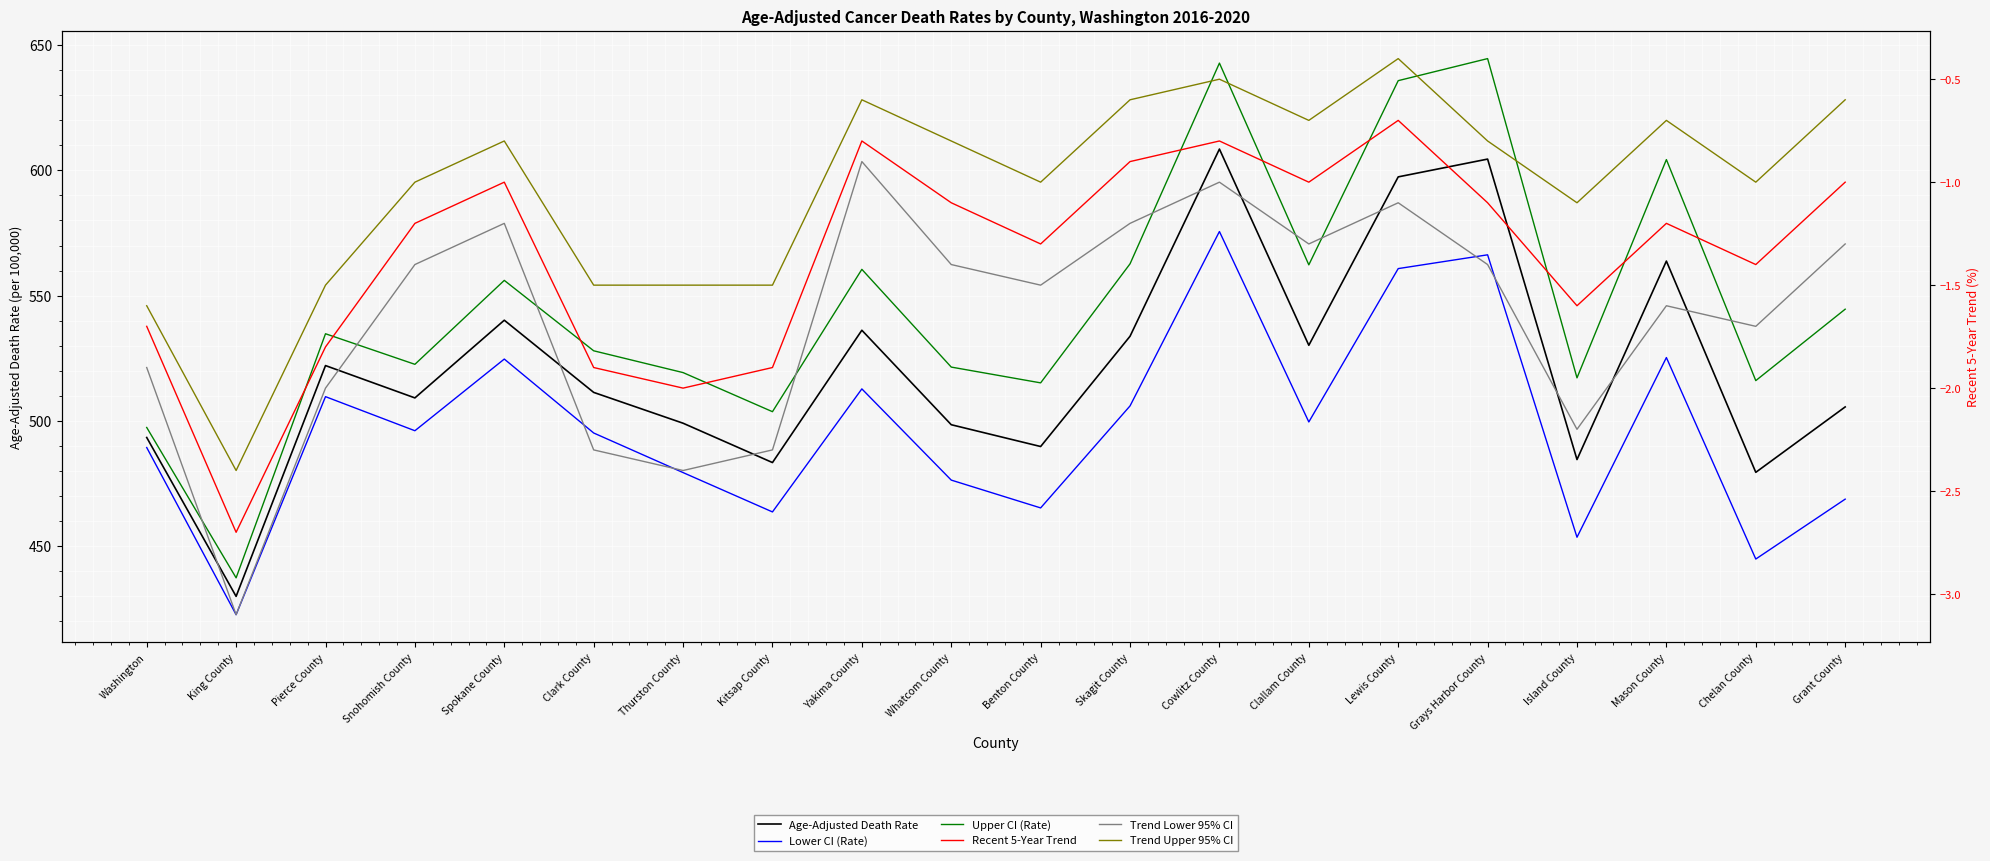

What value does the Upper CI (Rate) series have at Cowlitz County?

642.8